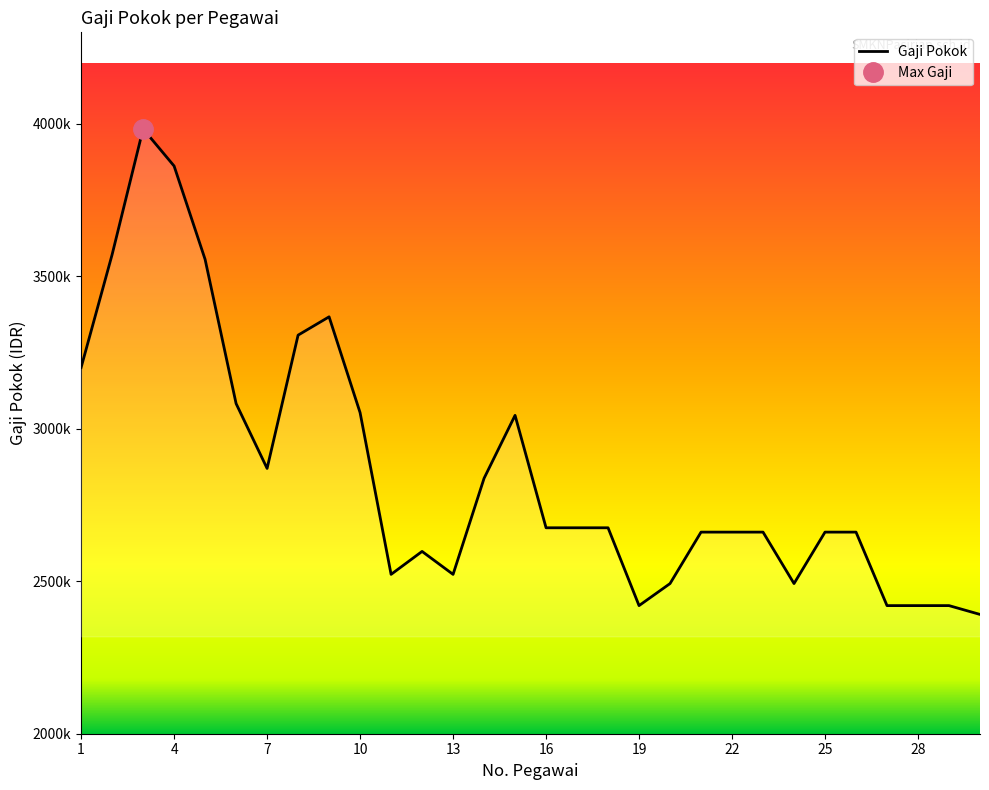

What is the average value?

2858803